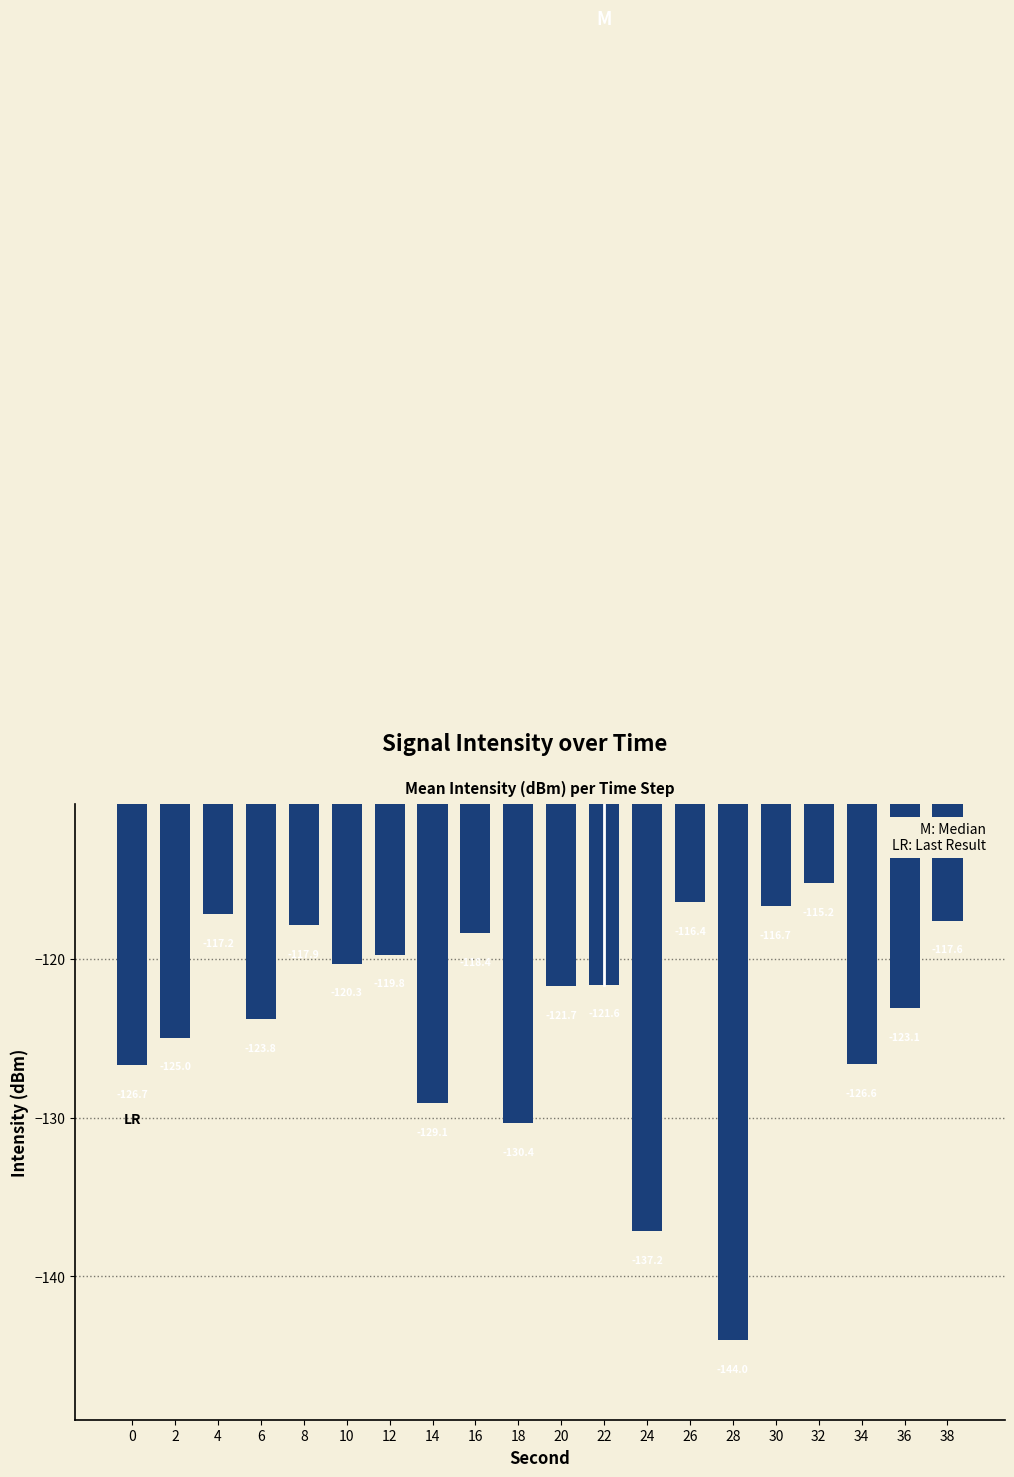

What is the difference between the second highest and second lowest values?

20.7